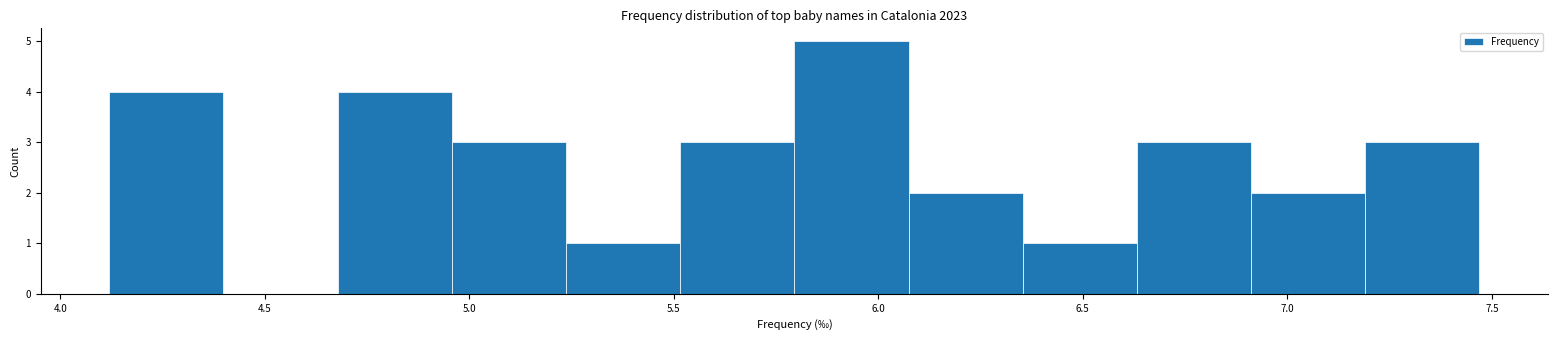

Reading left to right, transcribe this chart: for each bar, give the range it covers on the x-axis and its height. Neither the bar edges nor the heights are printed on the chart, so give them approximately, as read against the axes.

4.10 to 4.40: 4
4.40 to 4.70: 0
4.70 to 4.95: 4
4.95 to 5.25: 3
5.25 to 5.50: 1
5.50 to 5.80: 3
5.80 to 6.05: 5
6.05 to 6.35: 2
6.35 to 6.65: 1
6.65 to 6.90: 3
6.90 to 7.20: 2
7.20 to 7.45: 3